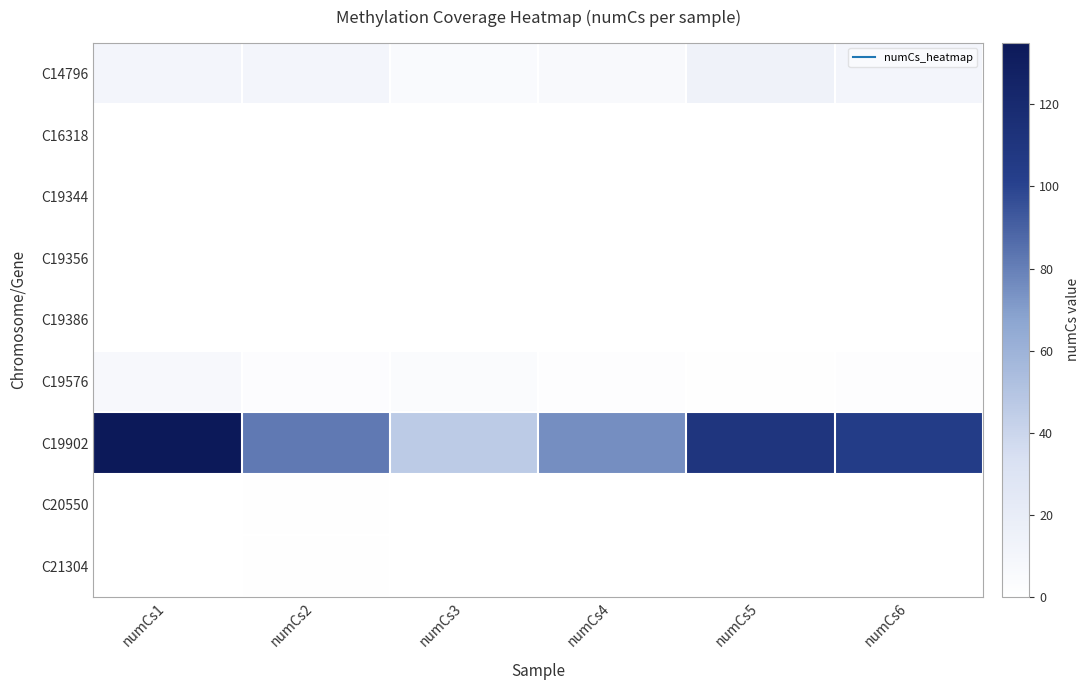

At how many categories does at least one series exceed 85?

3